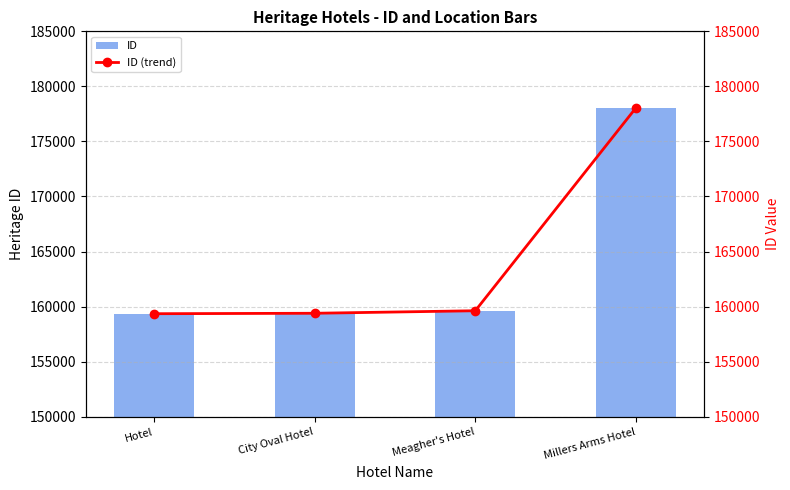

What is the difference between the maximum and second lowest values in the ID (trend) series?

18660